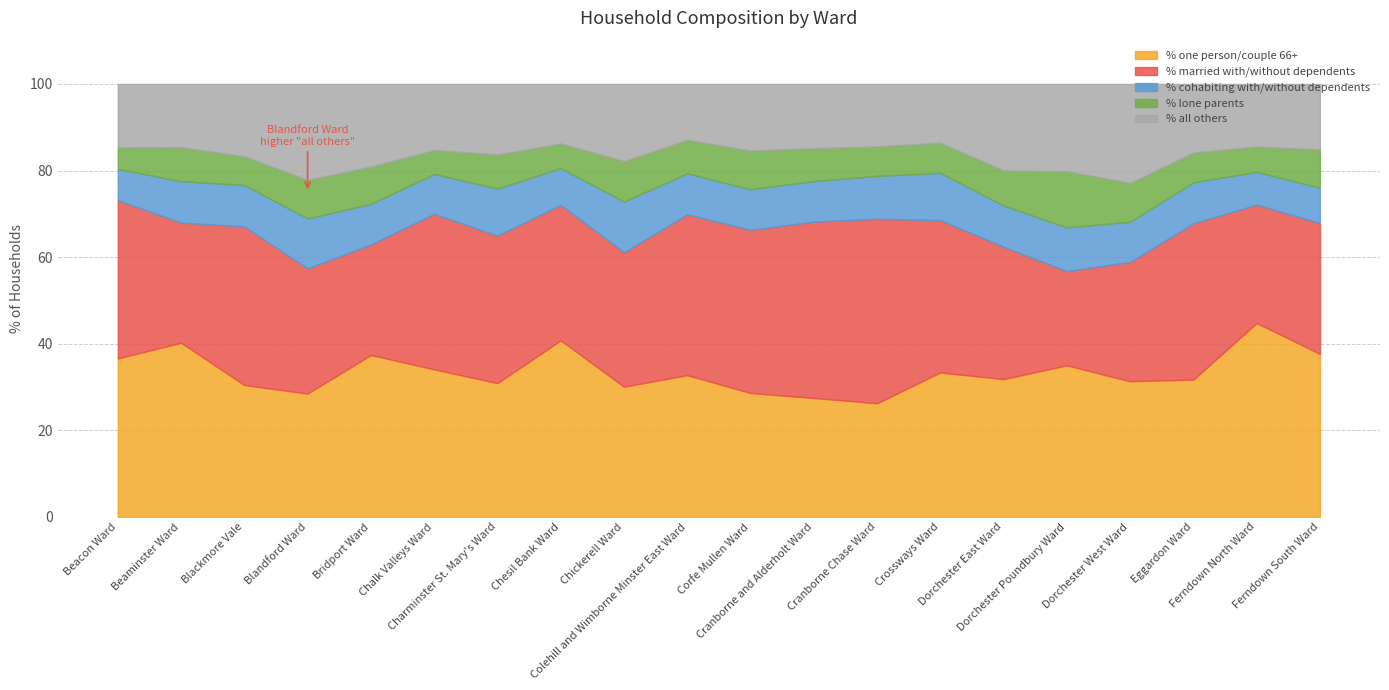

Which series has the widest spread of values?

% married with/without dependents